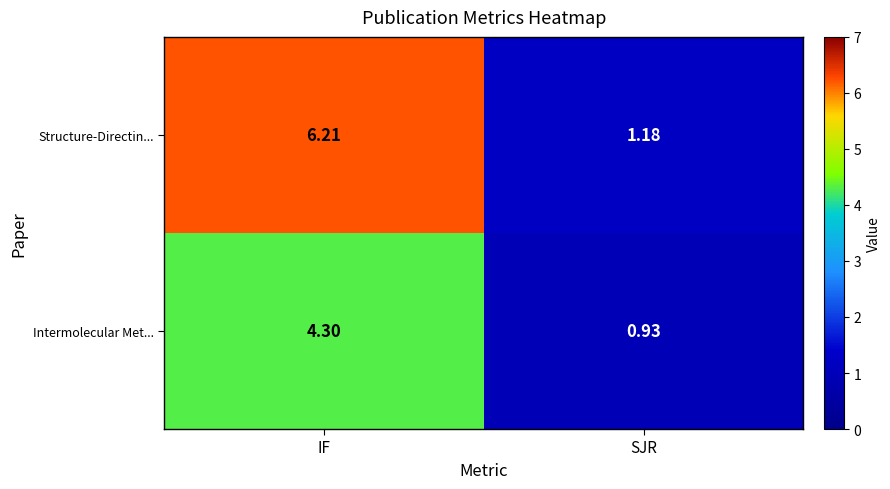

What is the greatest value displayed?

6.2